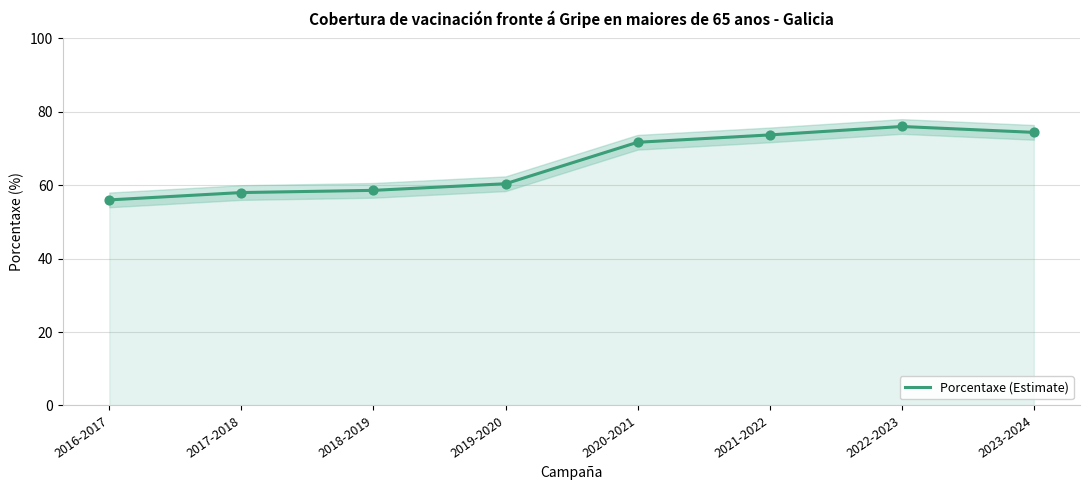

Which has a higher value, 2021-2022 or 2018-2019?

2021-2022